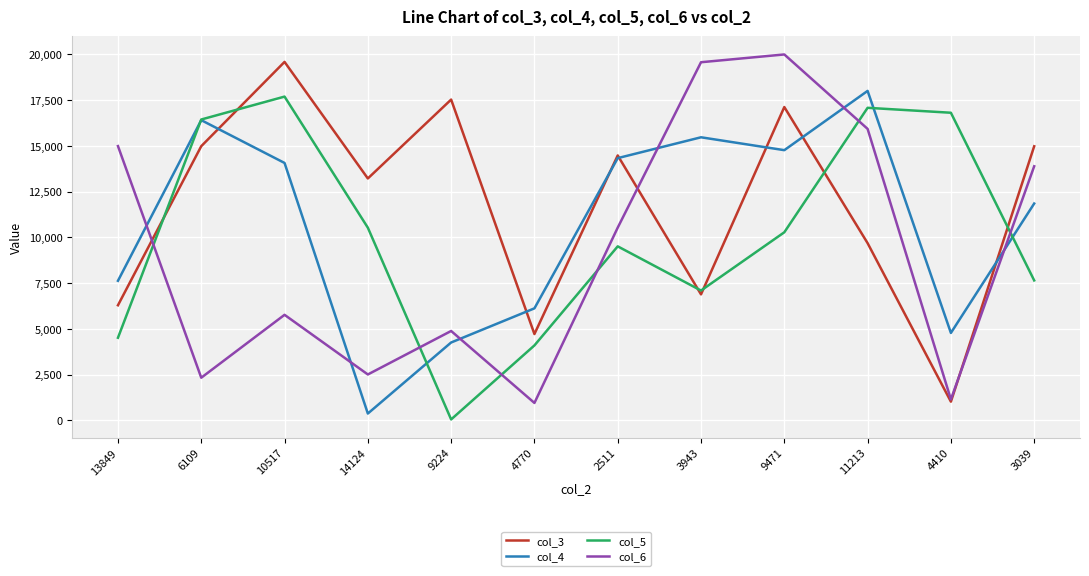

Rank the series by their average value, from highest to lowest.

col_3, col_4, col_5, col_6